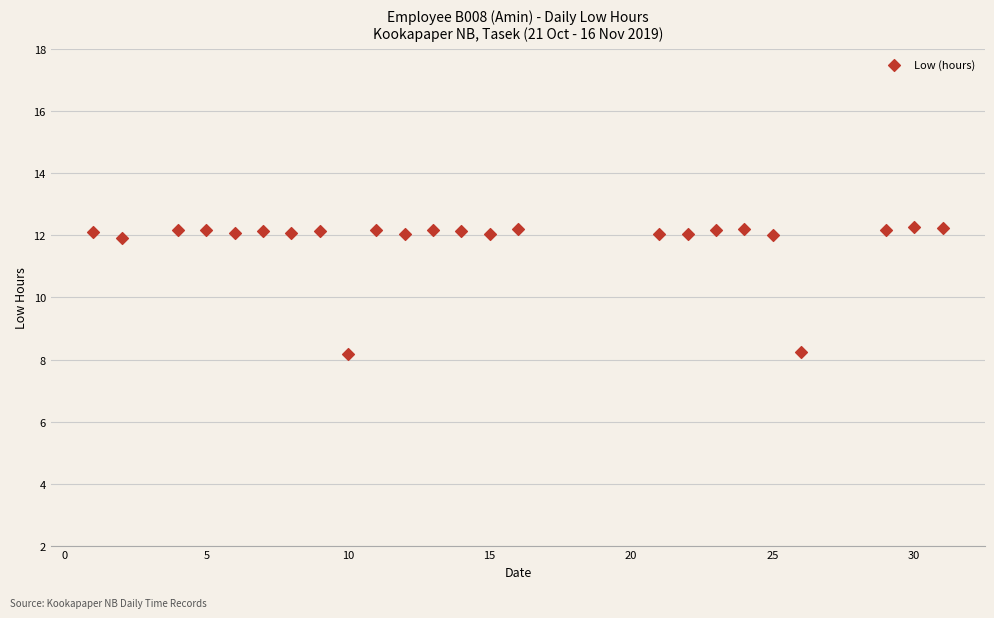

What is the range of Y values (max minus min)?

4.1